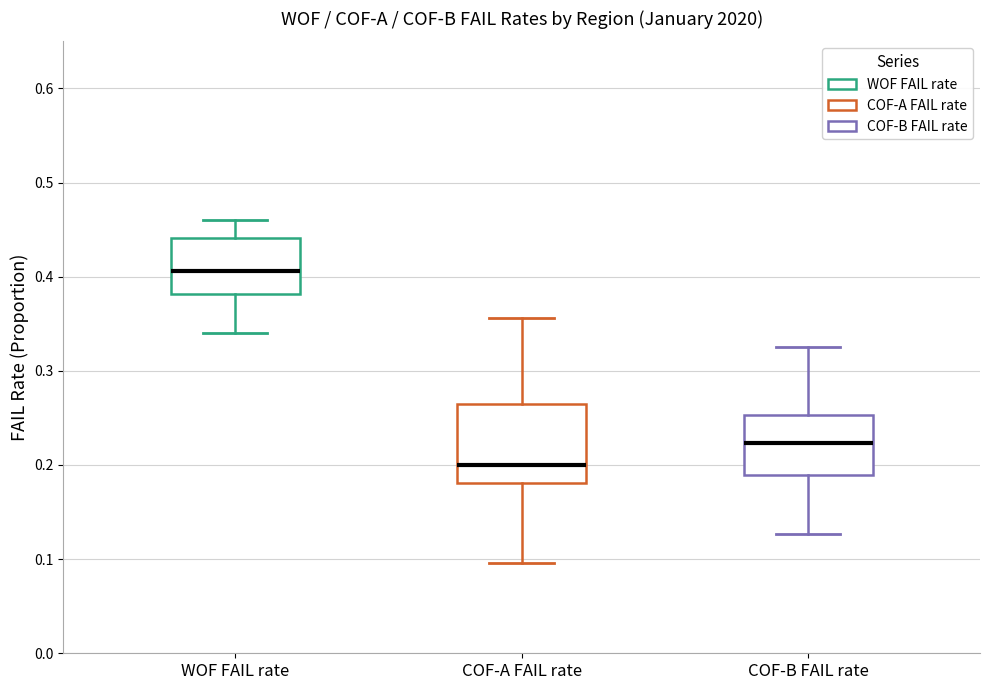

Reading left to right, read every box against the y-axis: the position of its median line, the range the box covers, and the ends of its whiskers. The values are not printed on the chart, so give them approximately, as read against the axis.

WOF FAIL rate: median 0.41, box 0.38 to 0.44, whiskers 0.34 to 0.46
COF-A FAIL rate: median 0.20, box 0.18 to 0.27, whiskers 0.10 to 0.36
COF-B FAIL rate: median 0.22, box 0.19 to 0.25, whiskers 0.13 to 0.33